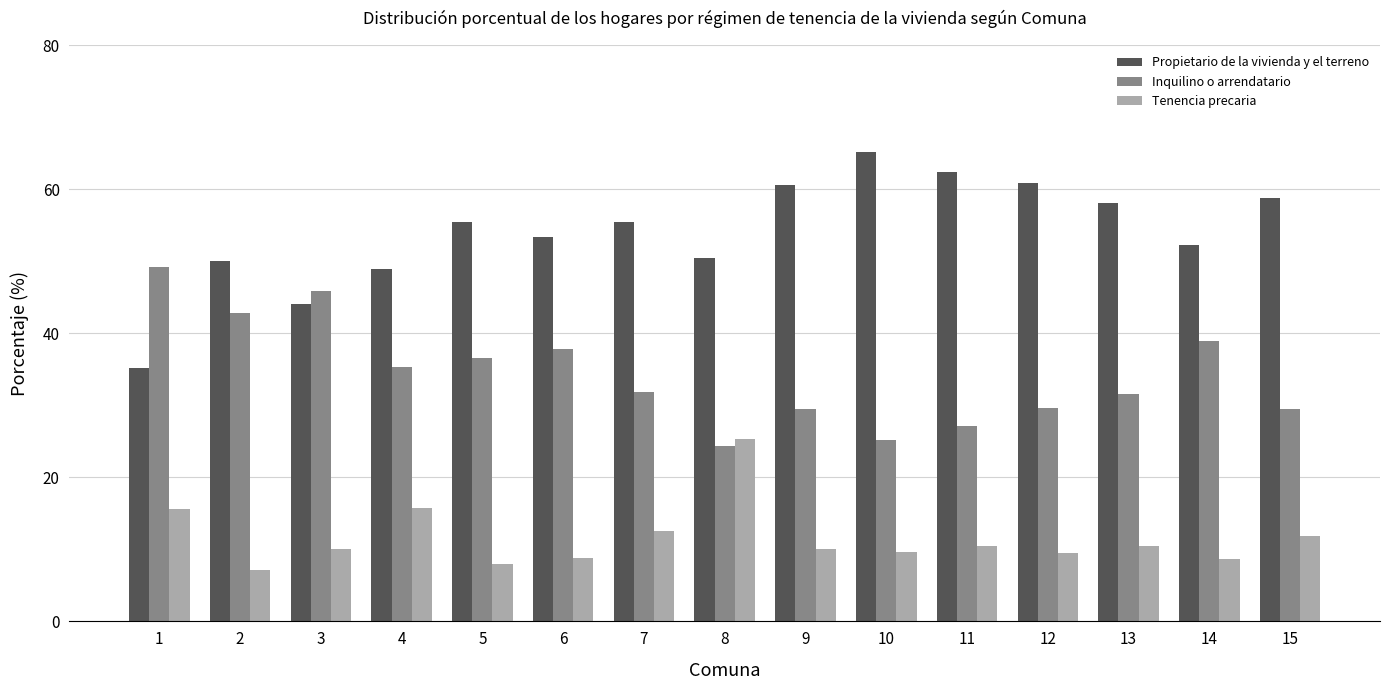

What is the lowest value of the Tenencia precaria series?

7.2